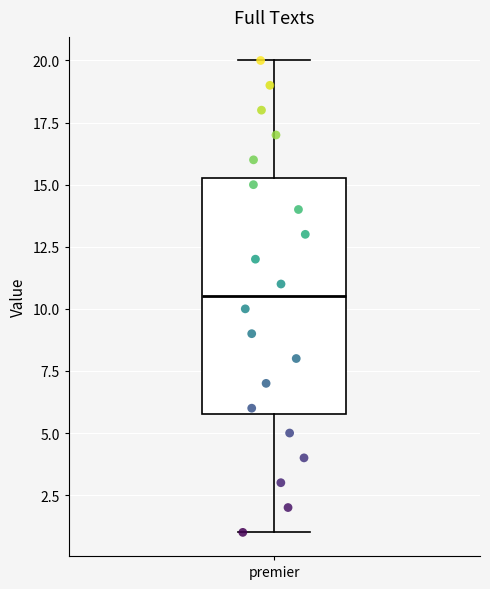

Transcribe this box plot: give where the median line is, the range the box spans, and where the two whiskers end, as read against the y-axis. The values are not printed on the chart, so give them approximately, as read against the axis.

median 10.5, box 6.0 to 15.5, whiskers 1.0 to 20.0